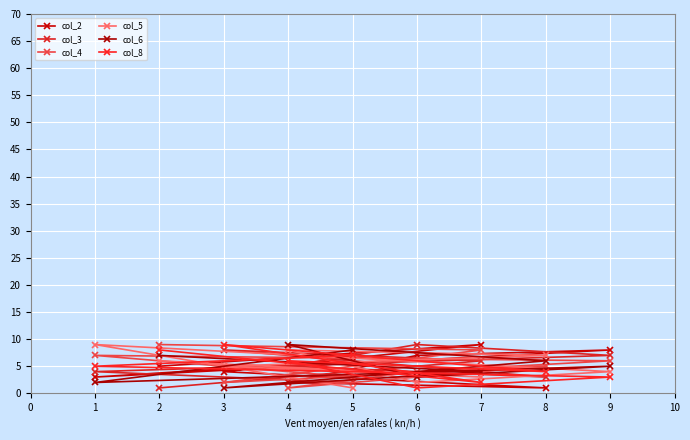

What is the average value of the col_4 series?

5